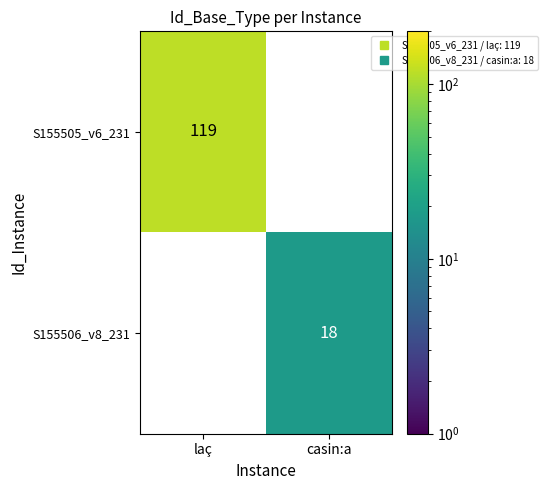

Which has a higher value, casin:a or laç?

laç